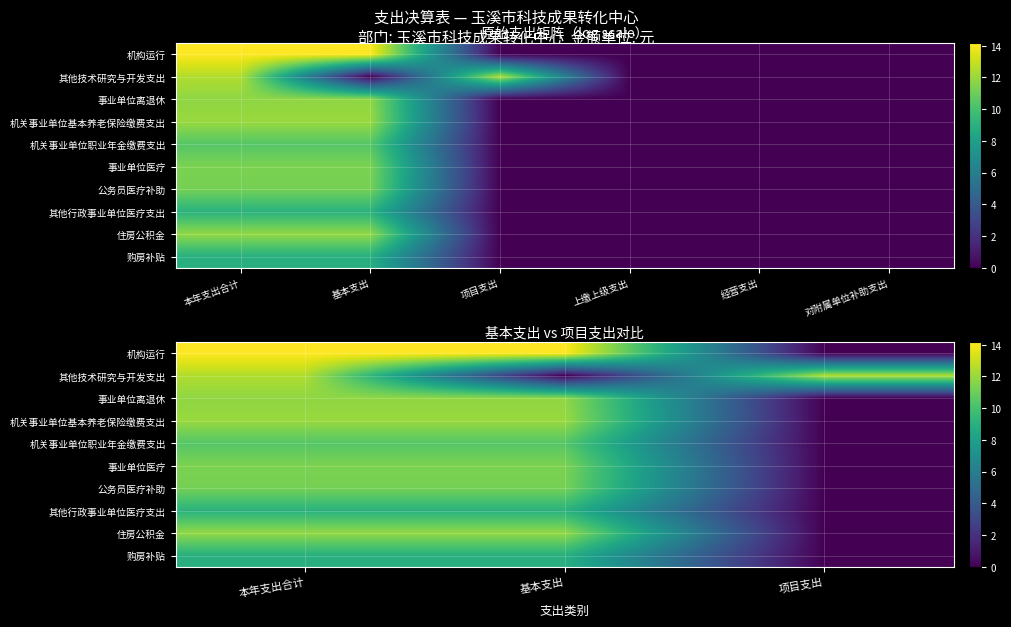

What is the difference between the maximum and minimum values in the 公务员医疗补助 series?

11.2